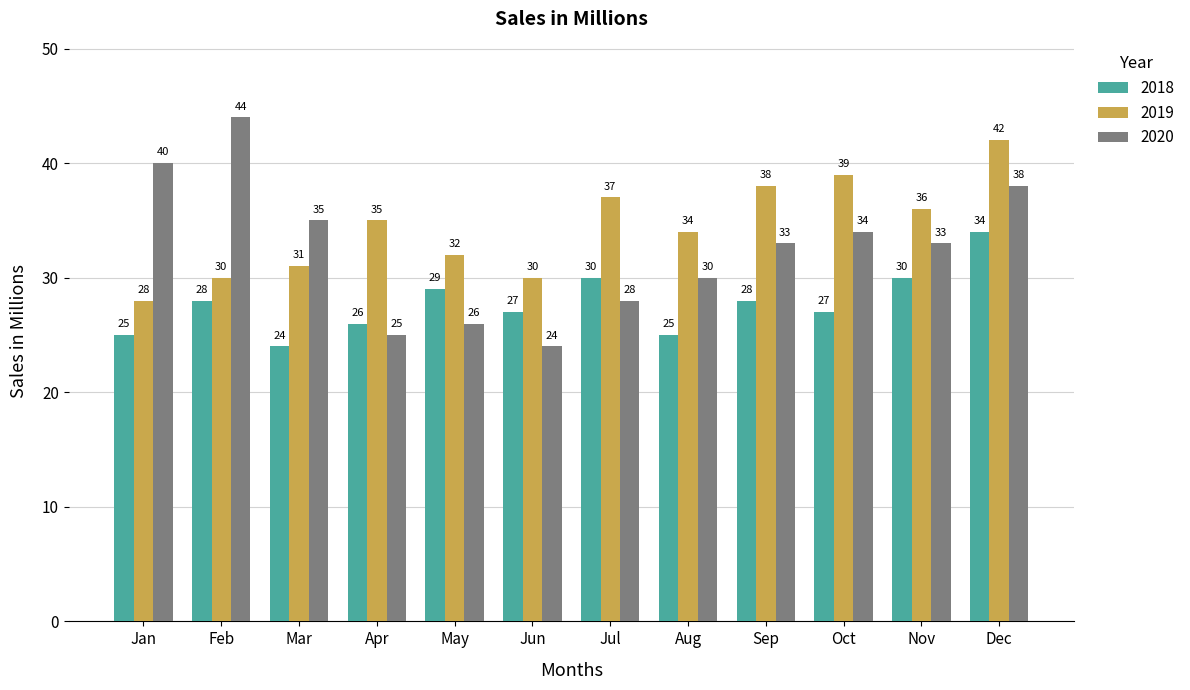

What is the value of the 2020 bar at the 6th from the left?

24